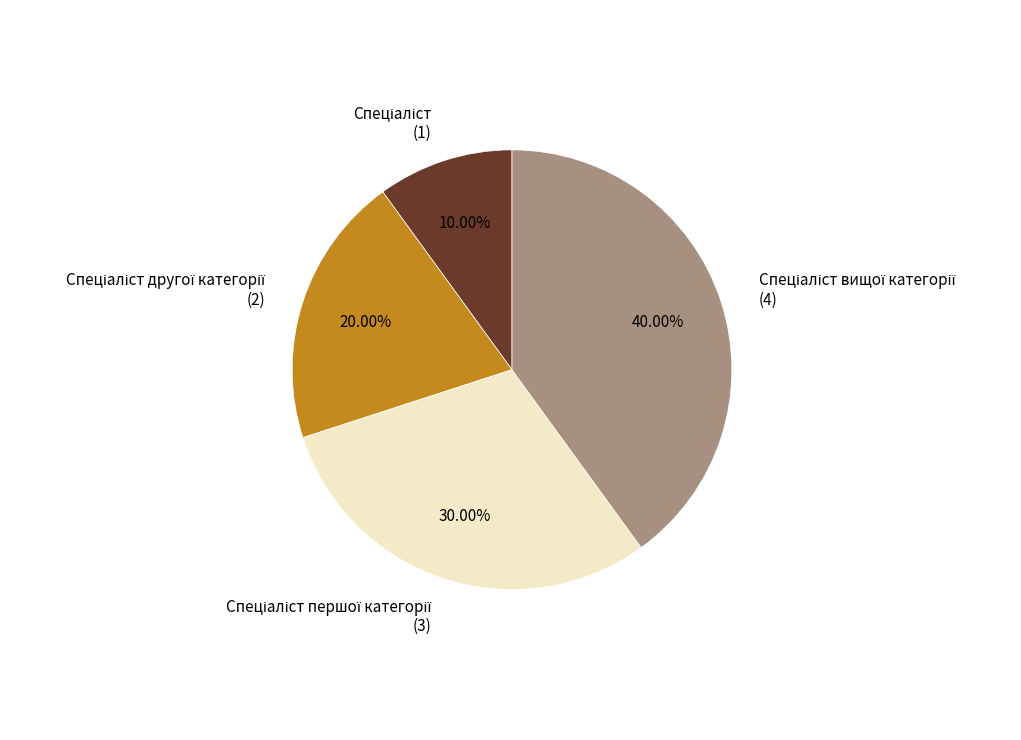

How many segments does this pie chart have?

4